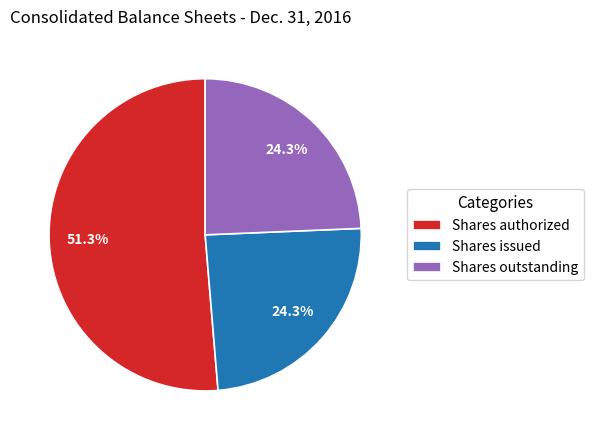

To the nearest percent, what percentage of the pie is Shares authorized?

51%